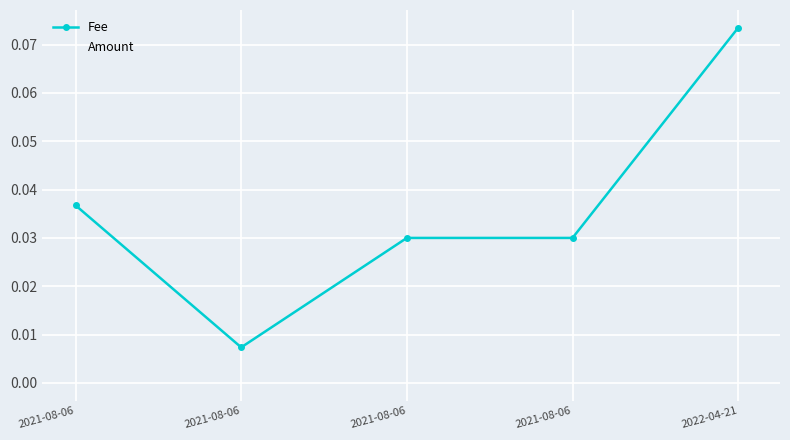

List the labels in order of Fee value, largest first.

2022-04-21, 2021-08-06, 2021-08-06, 2021-08-06, 2021-08-06